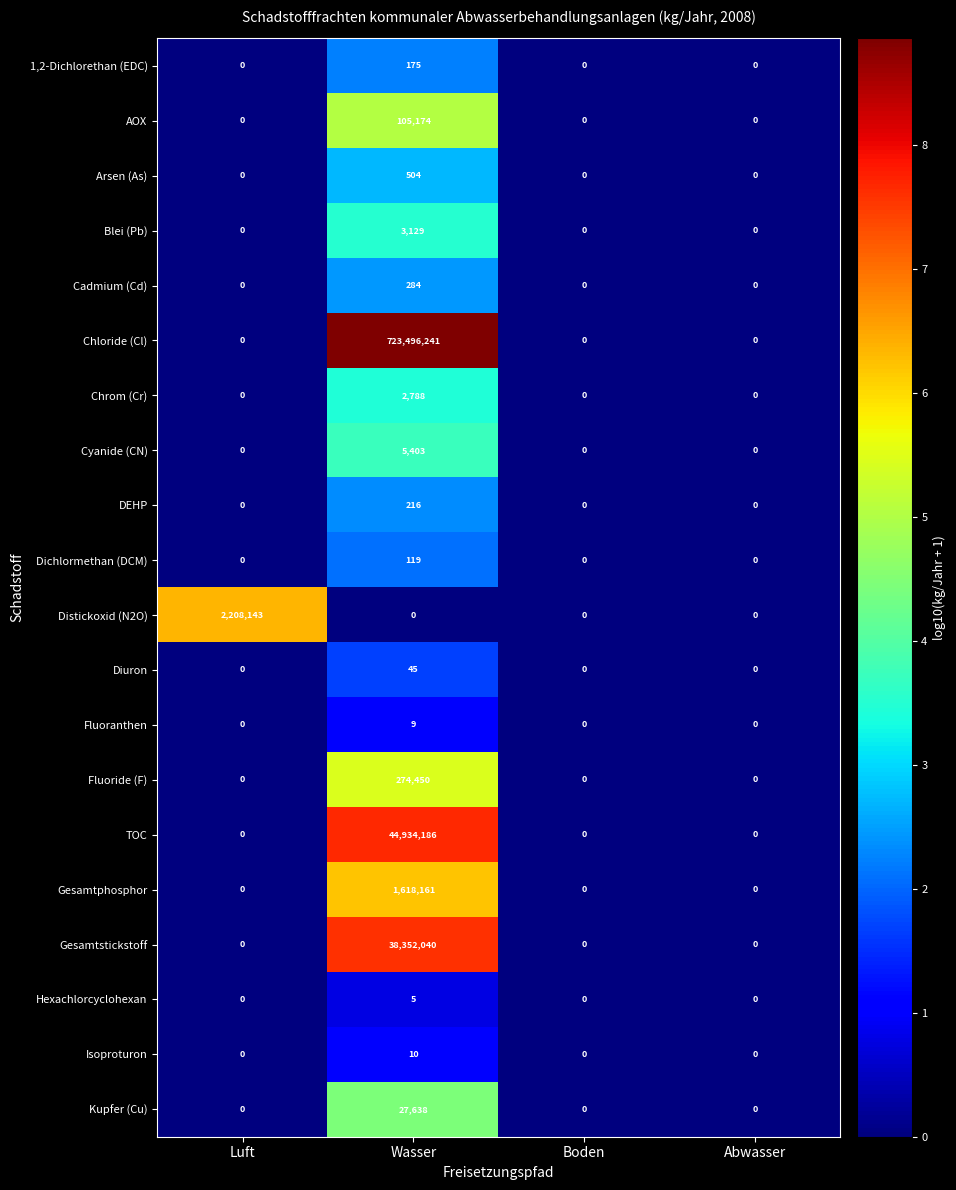

What is the maximum value for Hexachlorcyclohexan?

5